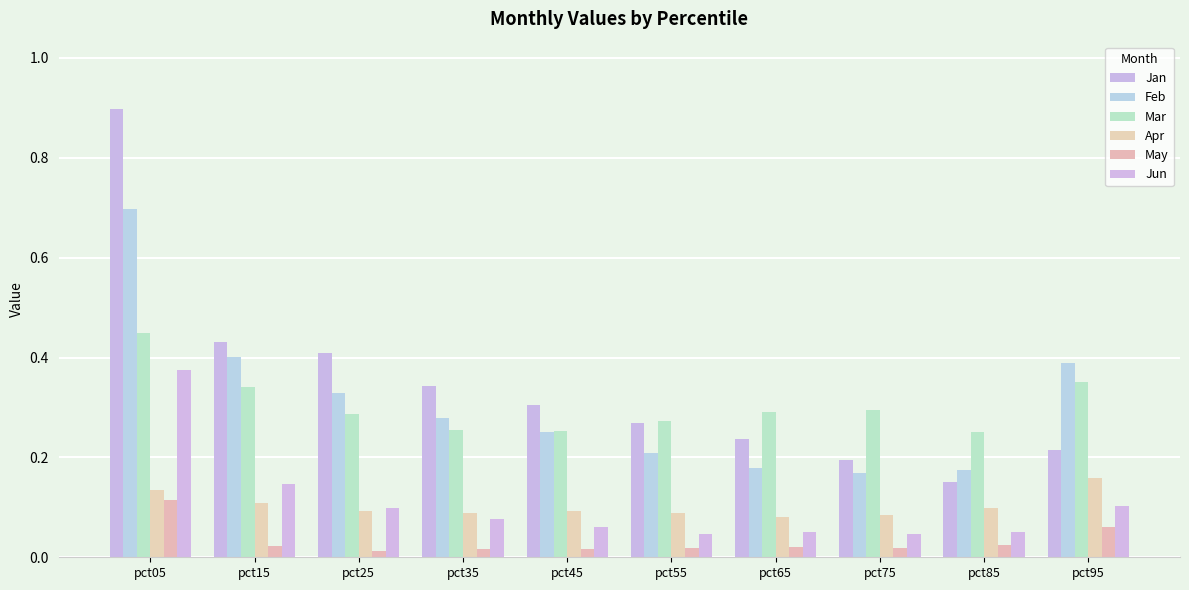

Is the value of Apr at pct75 greater than the value of May at pct25?

Yes